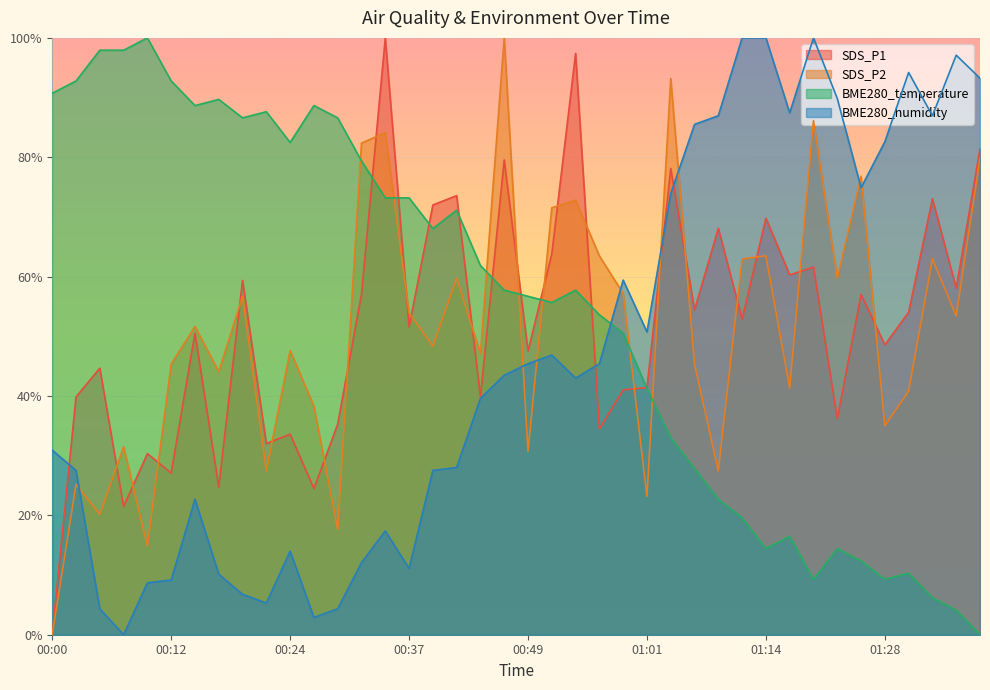

Read the BME280_humidity value at 01:22.

89.9